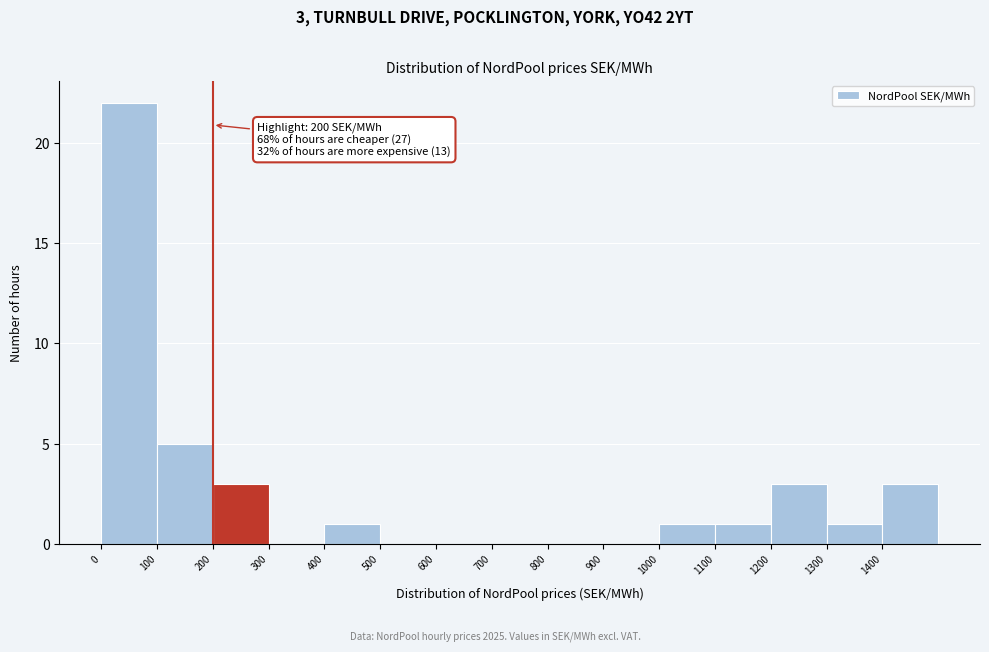

Which range on the x-axis has the tallest bar?

0 to 100